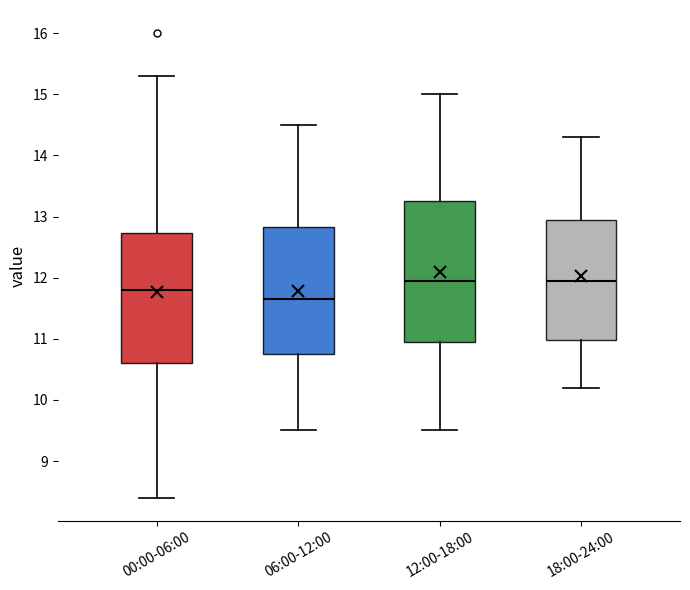

Which box is the tallest, from its lower edge to its upper edge?

12:00-18:00